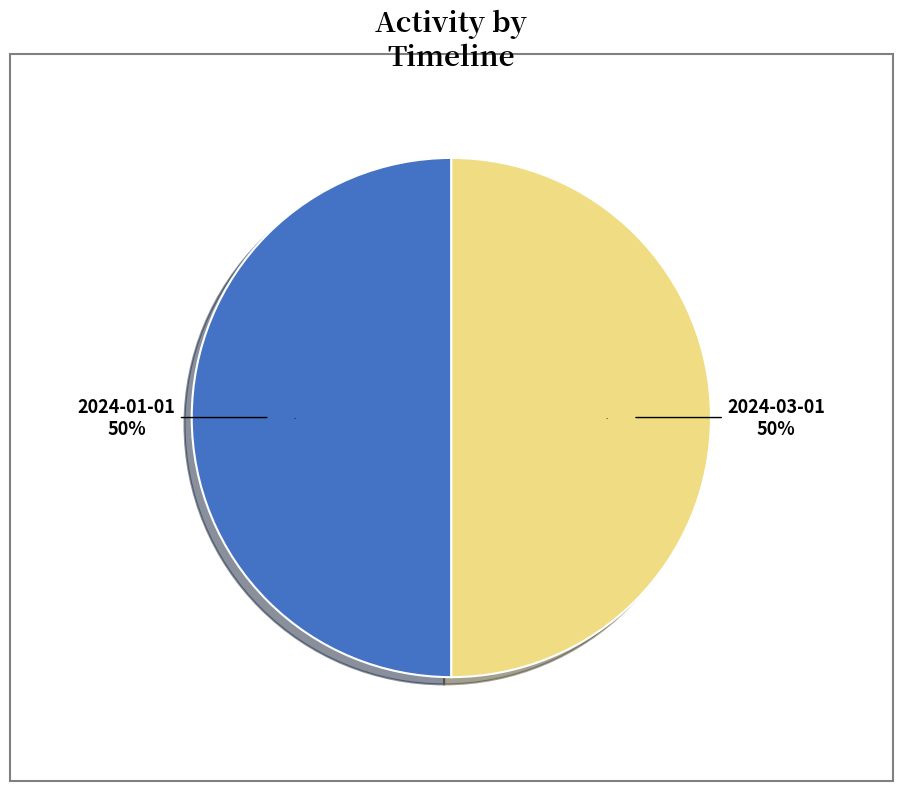

To the nearest percent, what percentage of the pie is 2024-01-01?

50%